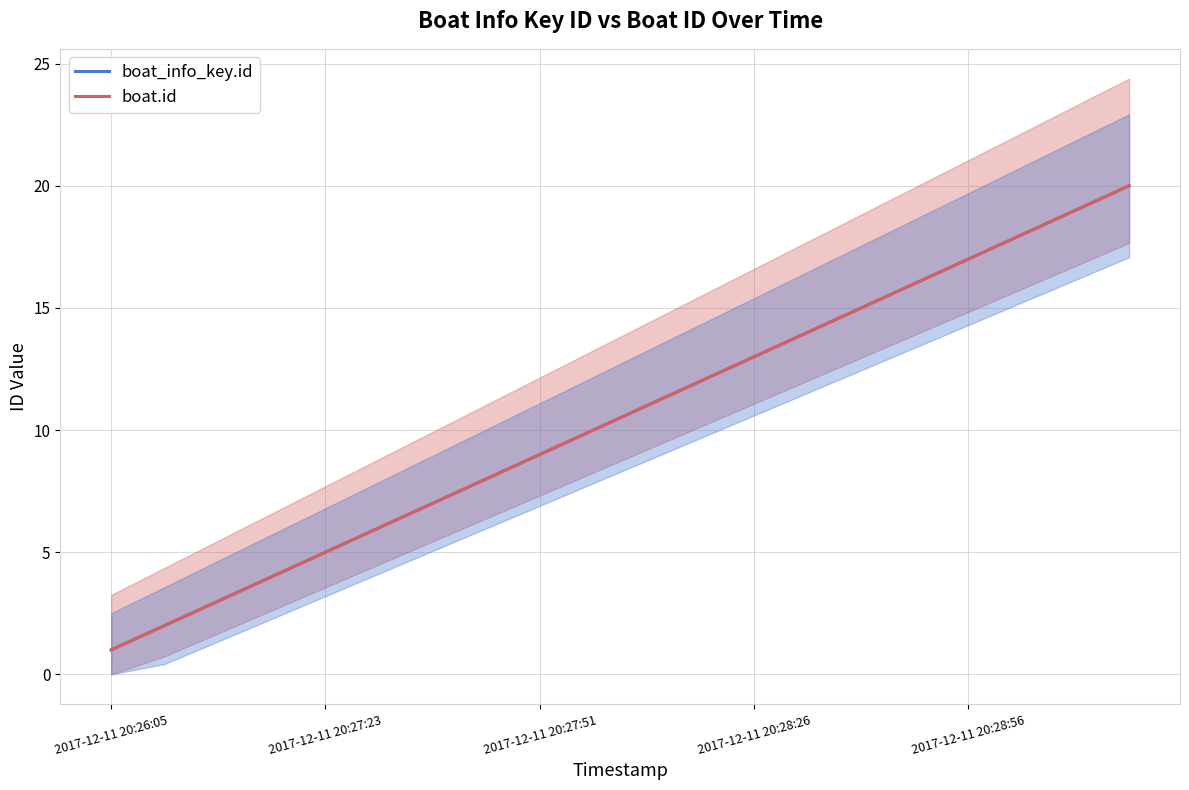

At 2017-12-11 20:28:56, list the series in order from largest to smallest.

boat_info_key.id, boat.id